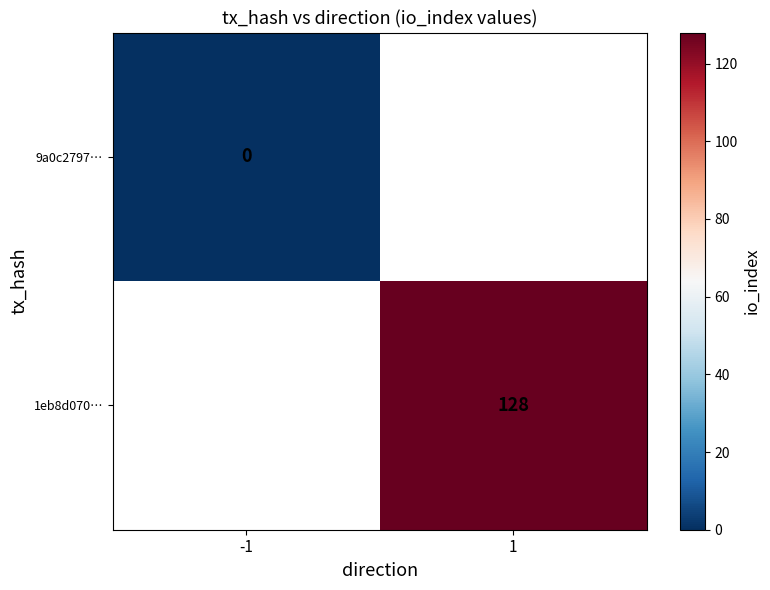

The value of 1eb8d070… at 1 is 128. True or false?

True